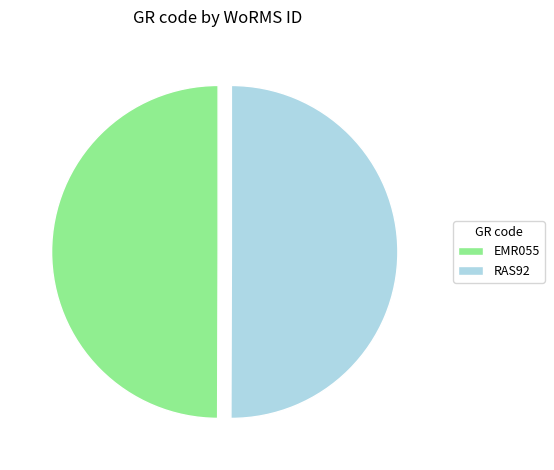

True or false: EMR055 accounts for 50% of the total.

True